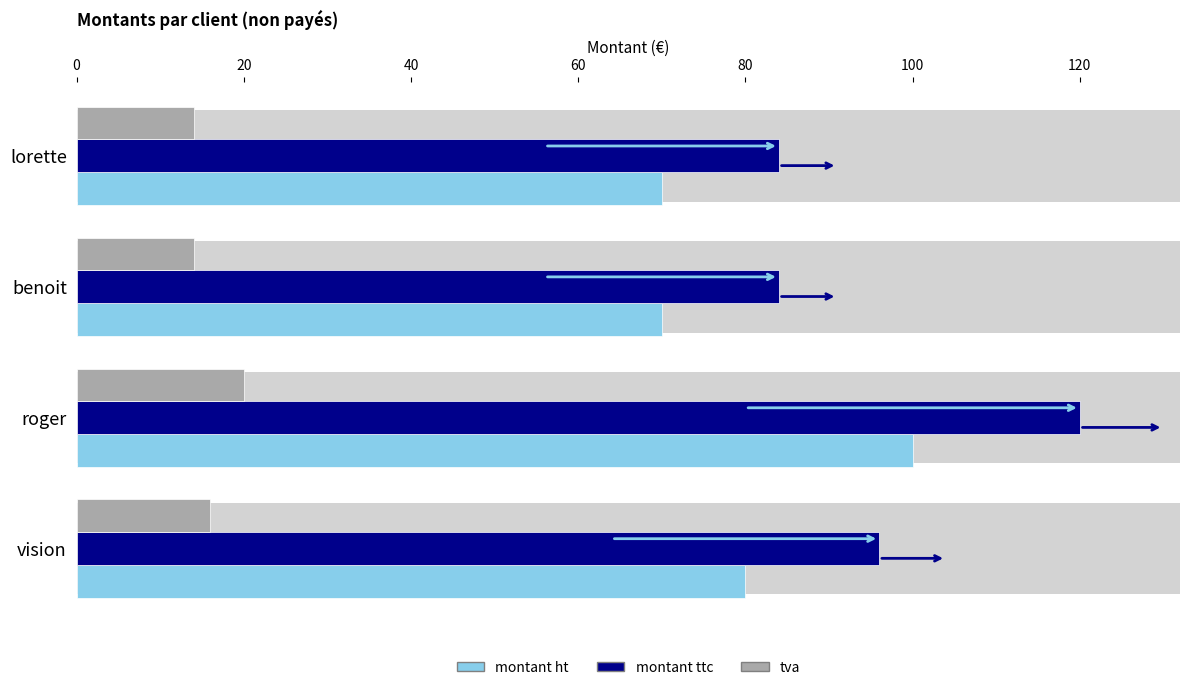

Where does the tva series first go above 16?

roger